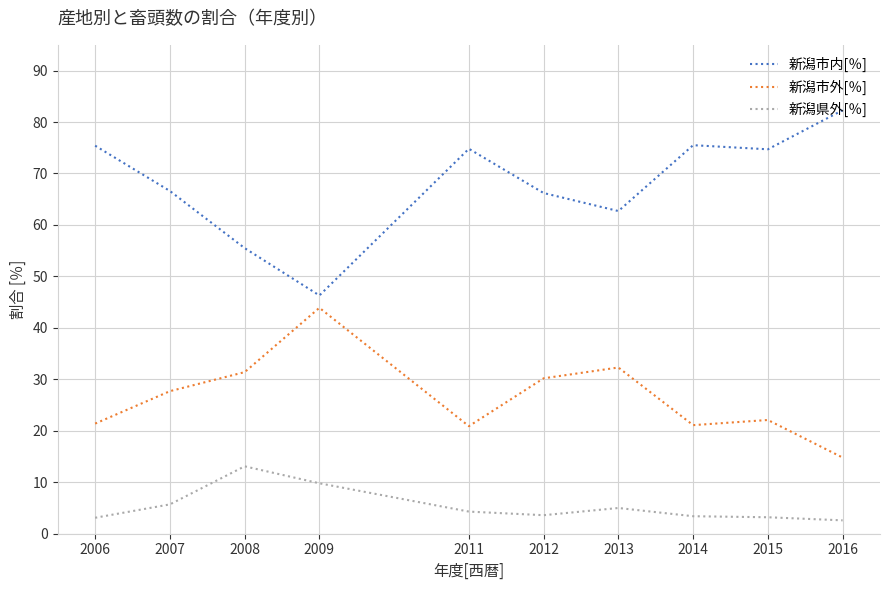

The value of 新潟市外[％] at 2015 is 22.1. True or false?

True